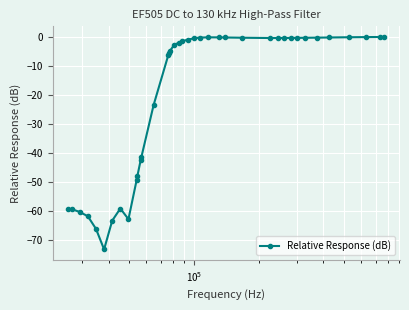

What is the sum of all values?

-800.8